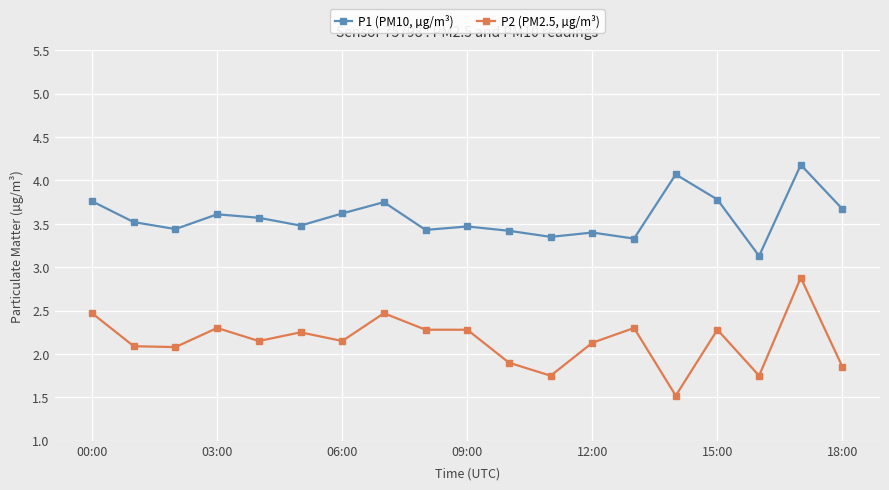

Rank the series by their average value, from highest to lowest.

P1 (PM10, µg/m³), P2 (PM2.5, µg/m³)